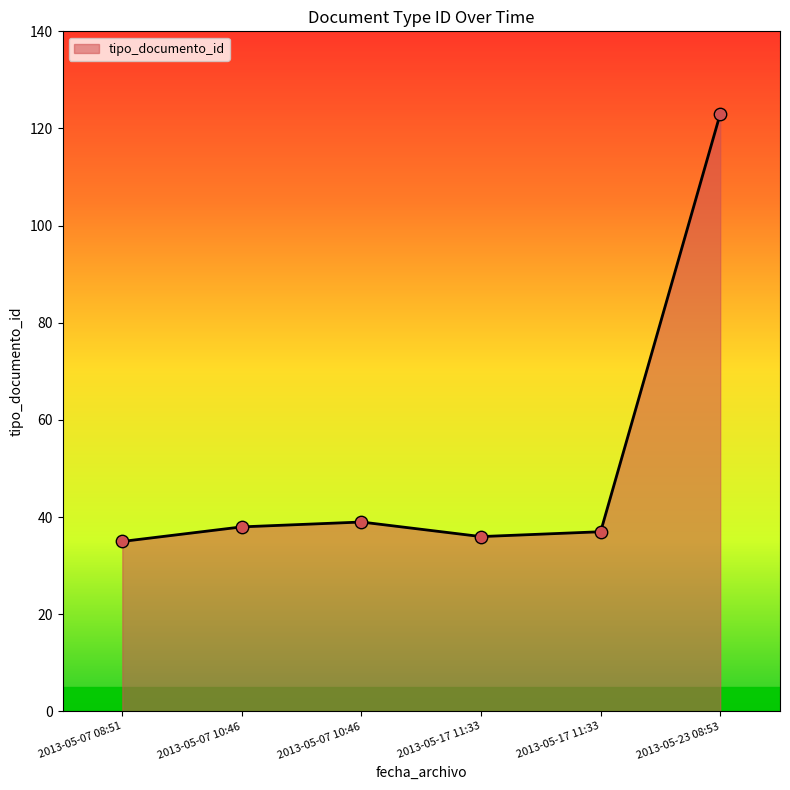

What is the change in value from 2013-05-07 08:51 to 2013-05-07 10:46?

+4